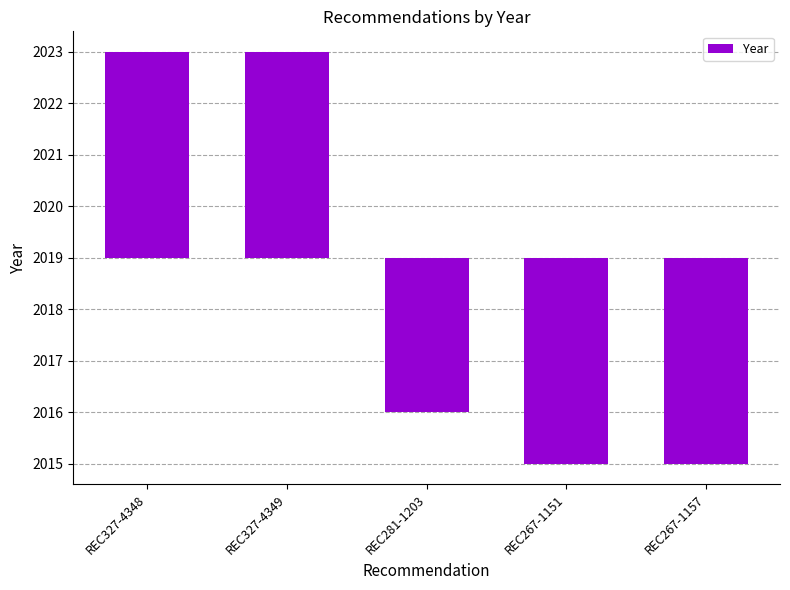

Reading left to right, extract all data points from this chart.

REC327-4348=4	REC327-4349=4	REC281-1203=-3	REC267-1151=-4	REC267-1157=-4